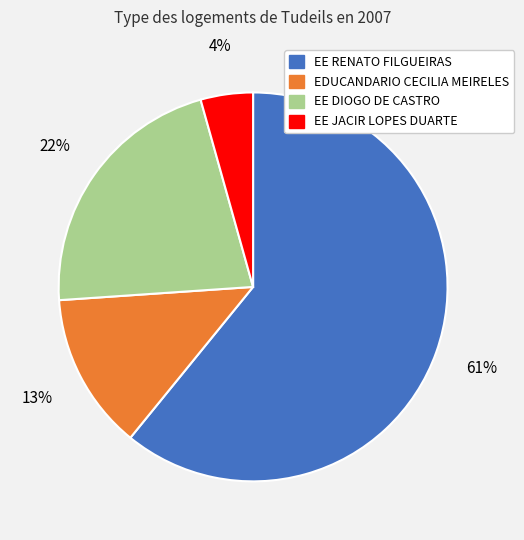

What percentage is the EE JACIR LOPES DUARTE slice, to the nearest percent?

4%